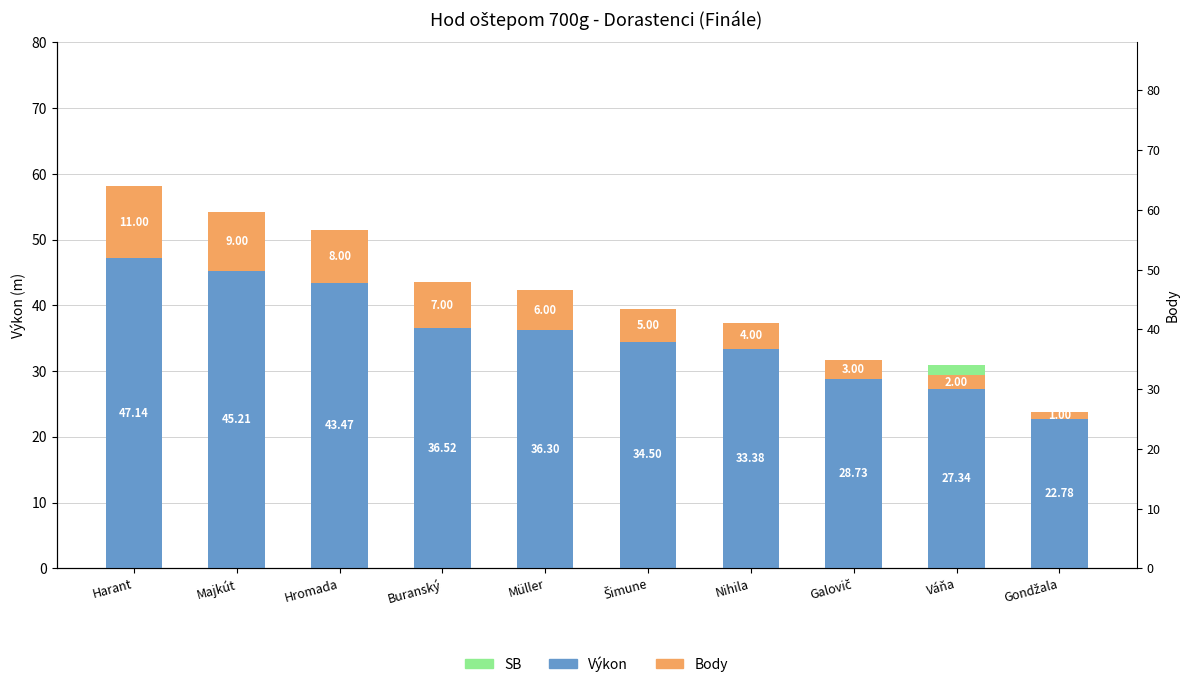

At which category does the chart reach its minimum across all series?

Buranský